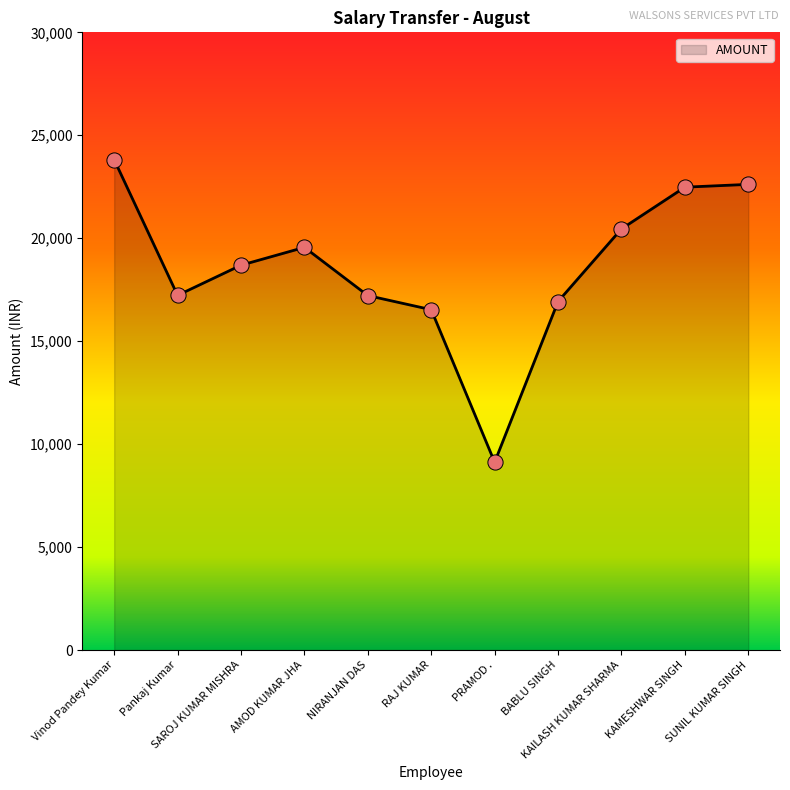

What is the change in value from SAROJ KUMAR MISHRA to BABLU SINGH?

-1763